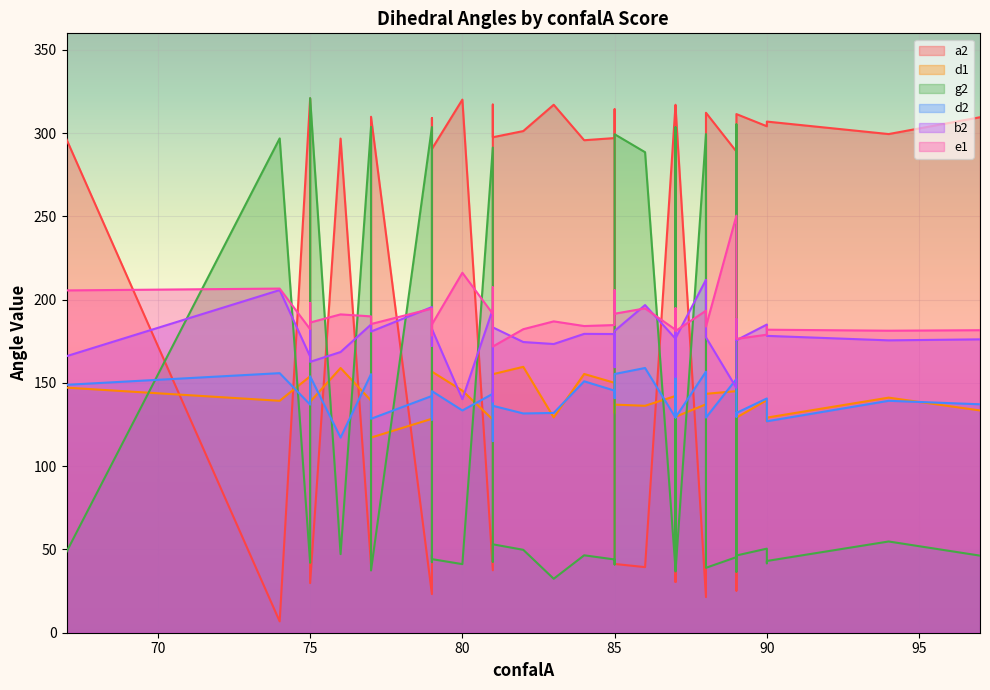

What is the lowest value of the d2 series?

115.1